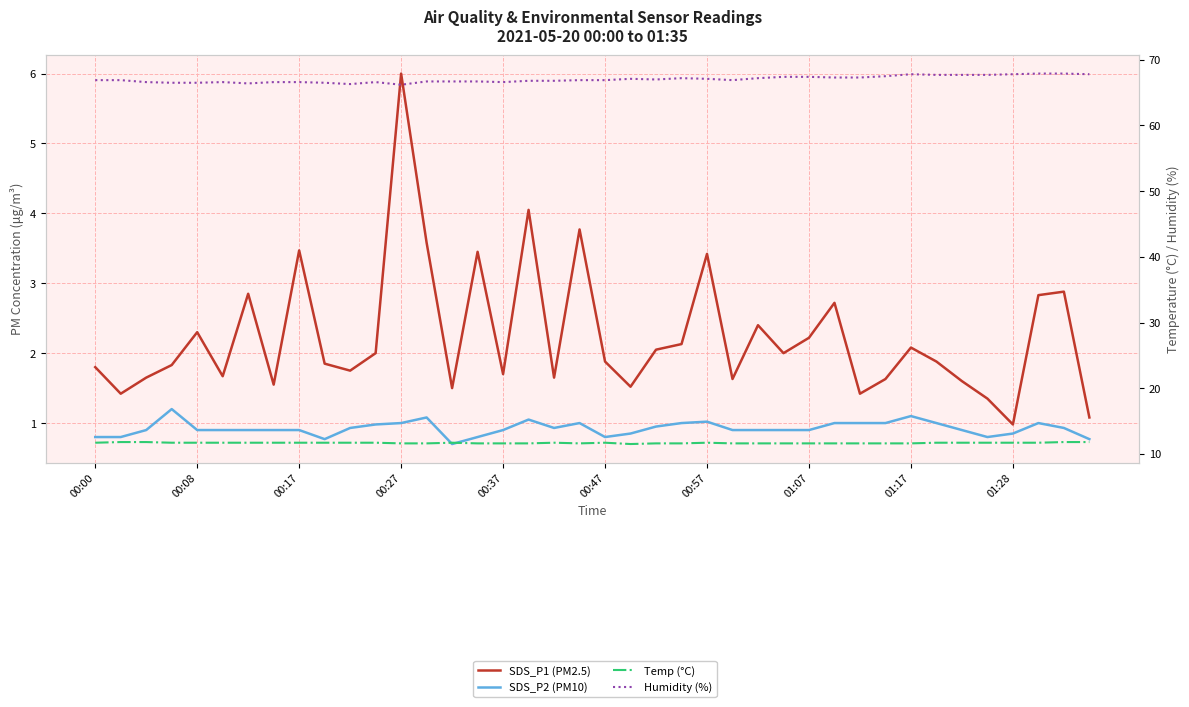

What is the average value of the Temp (°C) series?

11.7